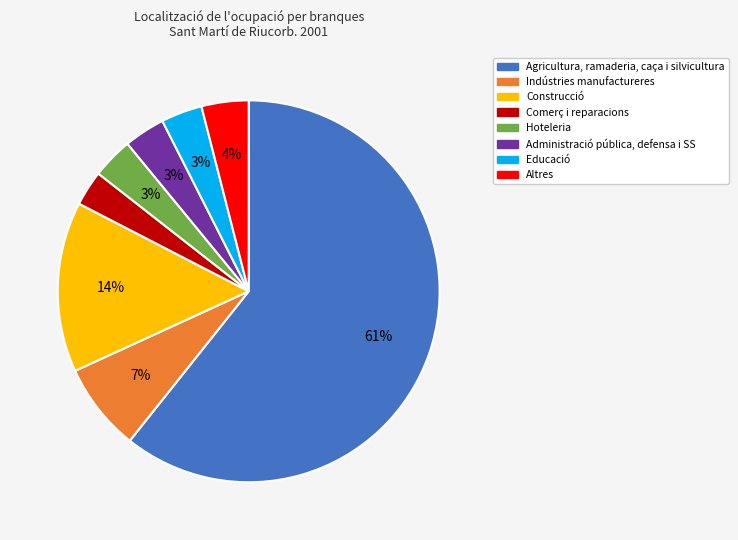

Does any single category account for the majority?

Yes